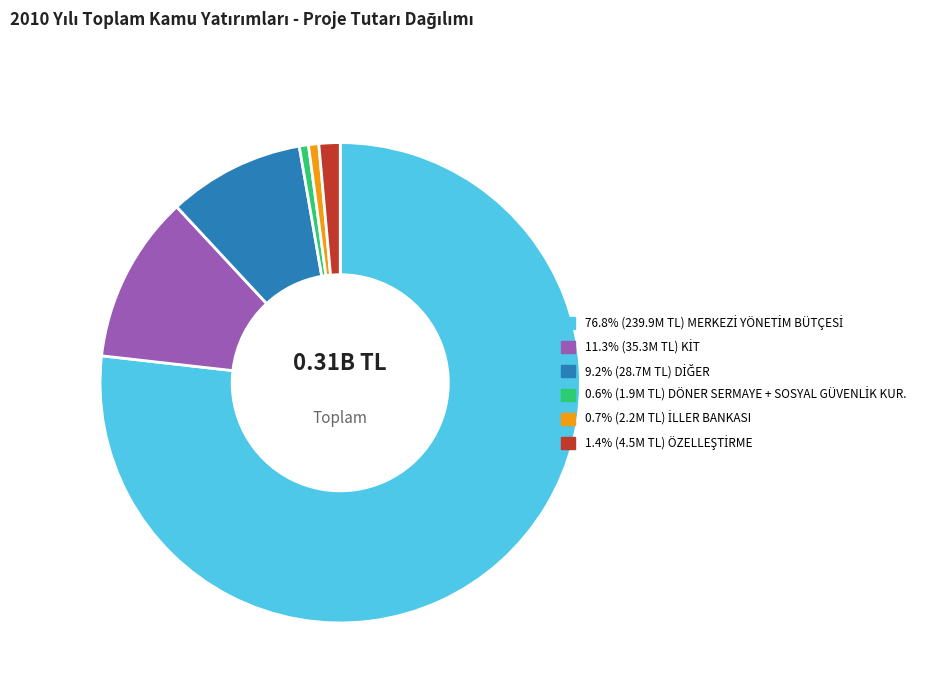

Does any single category account for the majority?

Yes